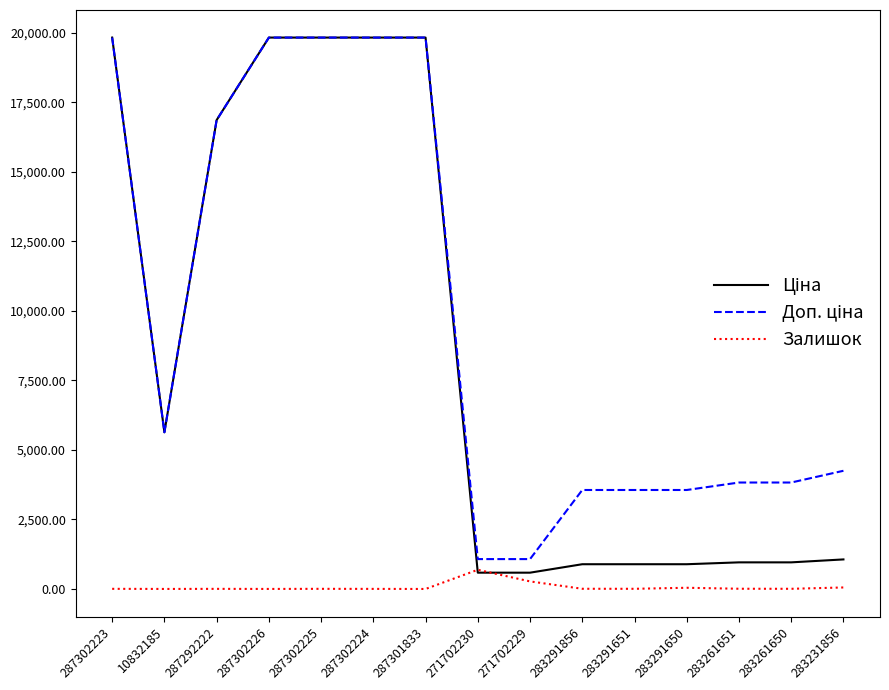

Count the number of categories in the chart.

15